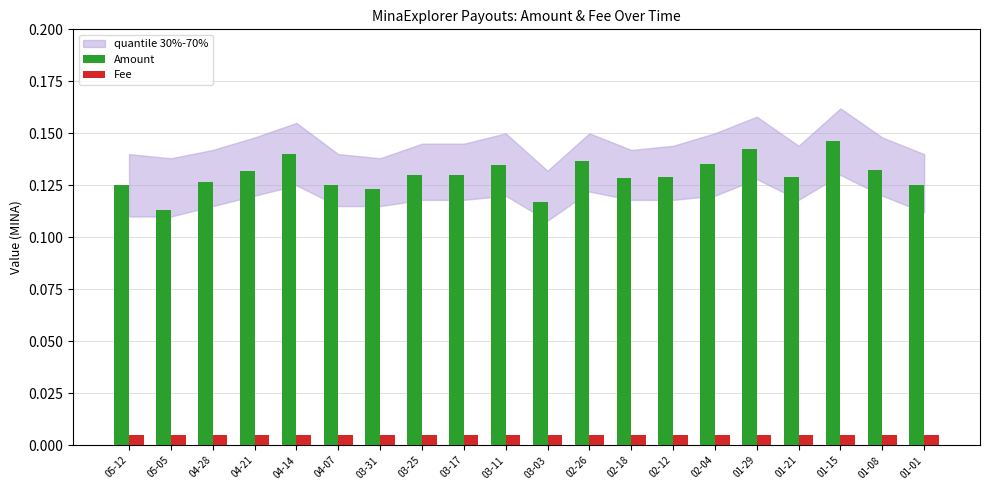

Rank the series by their maximum value, from lowest to highest.

Fee, Amount